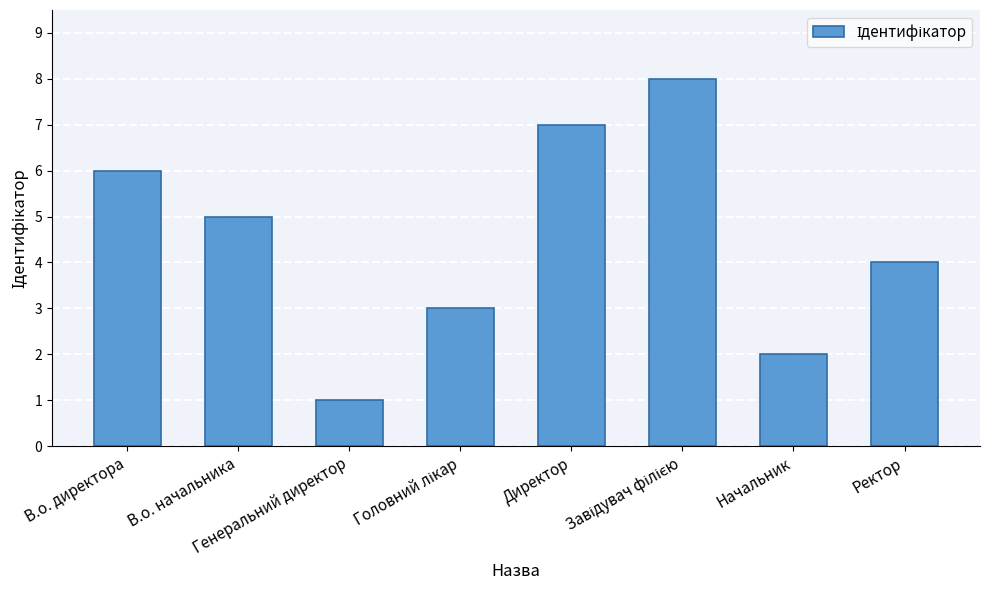

What is the difference between the maximum and minimum values?

7